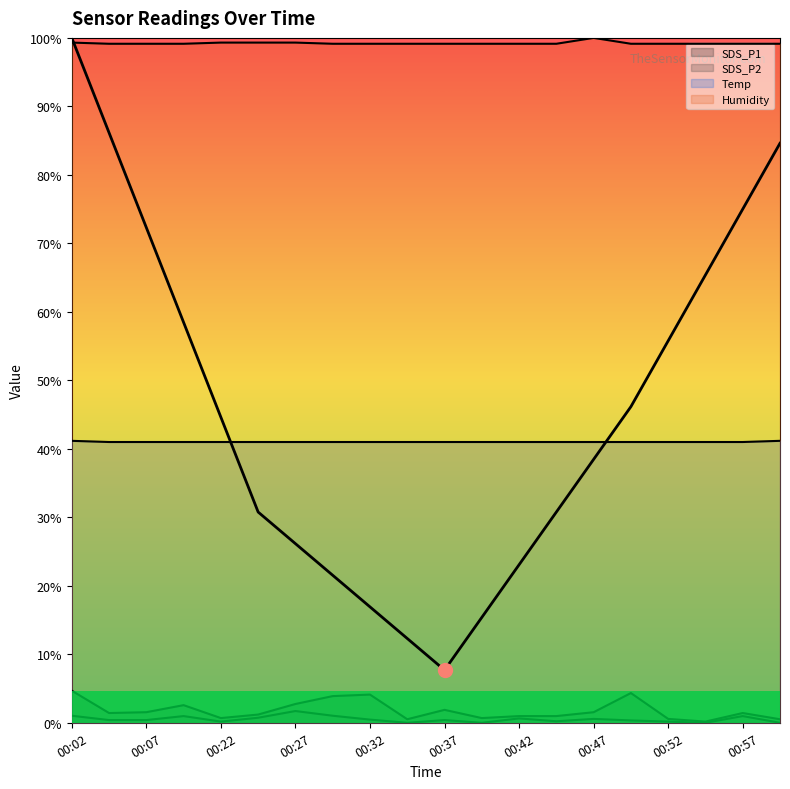

What is the value of the SDS_P1 point at the 18th from the left?

0.1